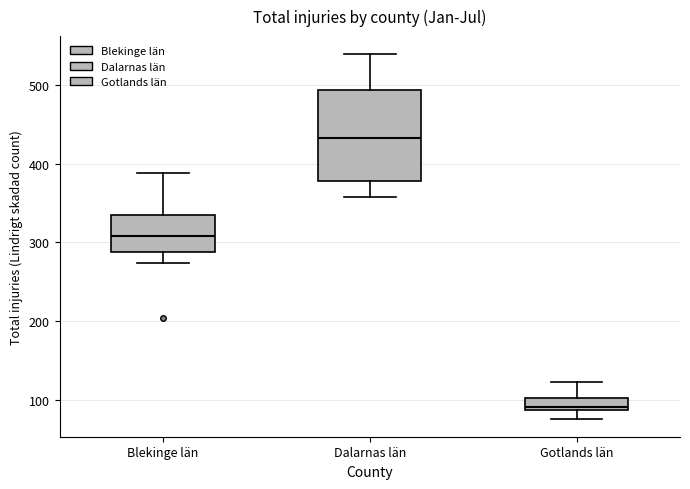

Reading left to right, read every box against the y-axis: the position of its median line, the range the box covers, and the ends of its whiskers. The values are not printed on the chart, so give them approximately, as read against the axis.

Blekinge län: median 310, box 290 to 330, whiskers 270 to 390
Dalarnas län: median 430, box 380 to 490, whiskers 360 to 540
Gotlands län: median 90 (just above the box's lower edge), box 90 to 100, whiskers 80 to 120